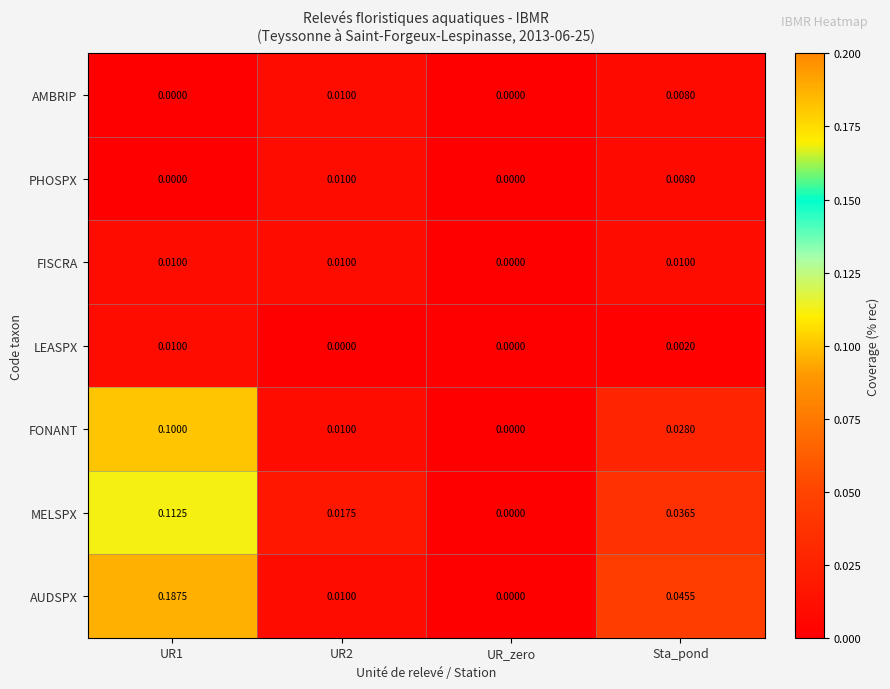

Which series has the widest spread of values?

AUDSPX